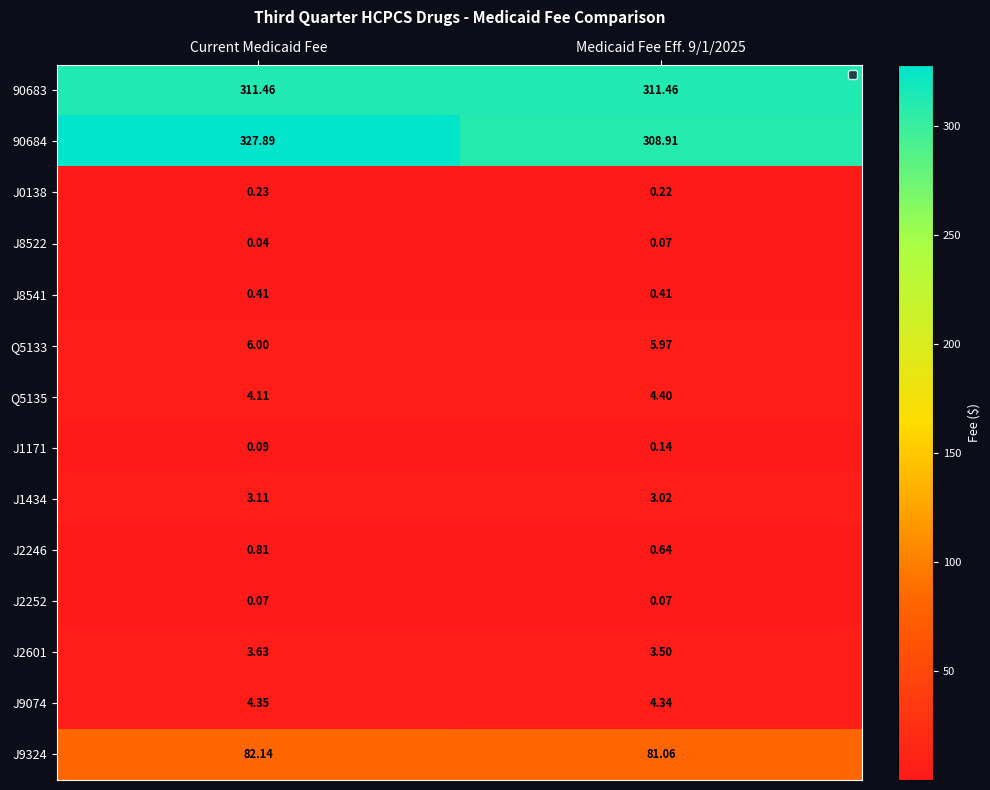

Is the value of J2246 at Medicaid Fee Eff. 9/1/2025 greater than the value of J0138 at Medicaid Fee Eff. 9/1/2025?

Yes